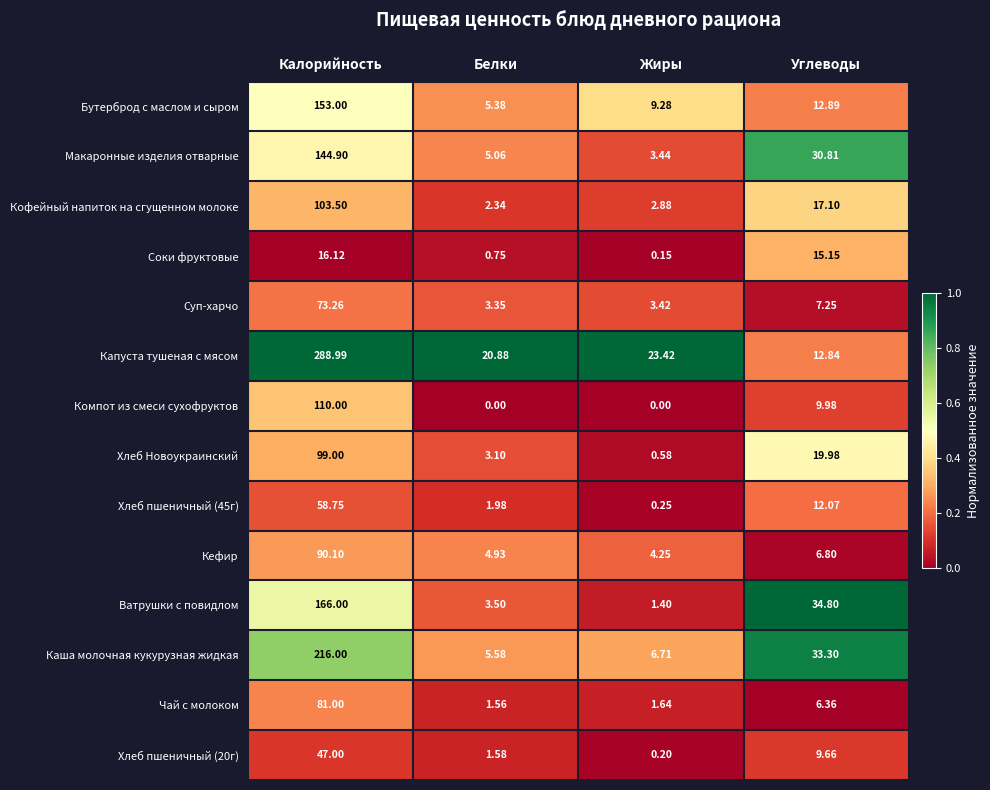

Which series has the widest spread of values?

Капуста тушеная с мясом